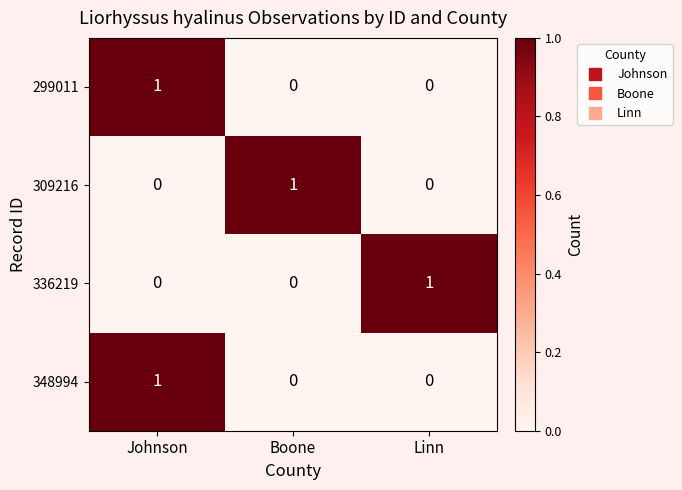

Reading left to right, extract all data points from this chart.

299011: Johnson=1	Boone=0	Linn=0
309216: Johnson=0	Boone=1	Linn=0
336219: Johnson=0	Boone=0	Linn=1
348994: Johnson=1	Boone=0	Linn=0